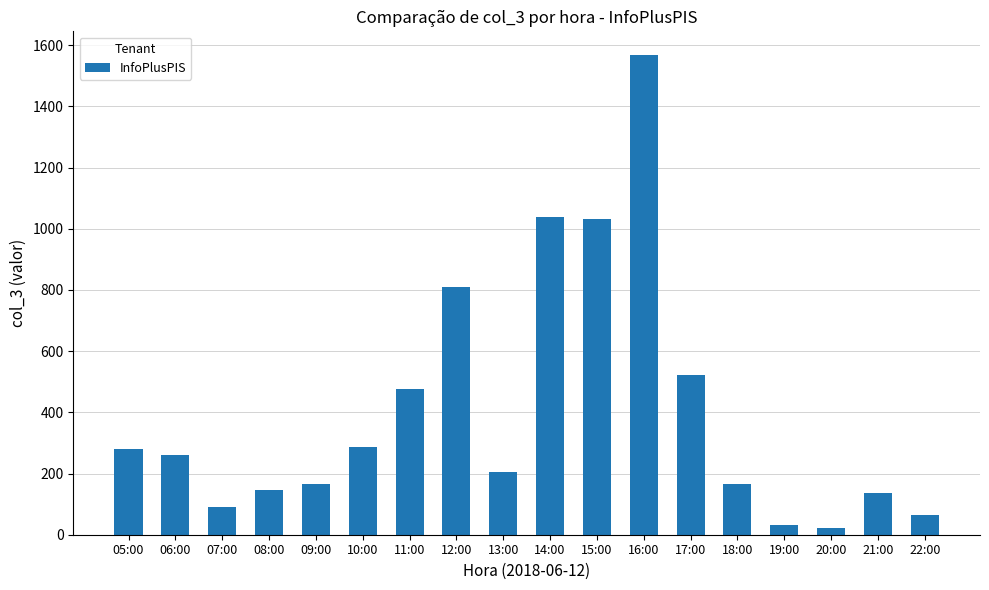

The value at 08:00 is 48. True or false?

False